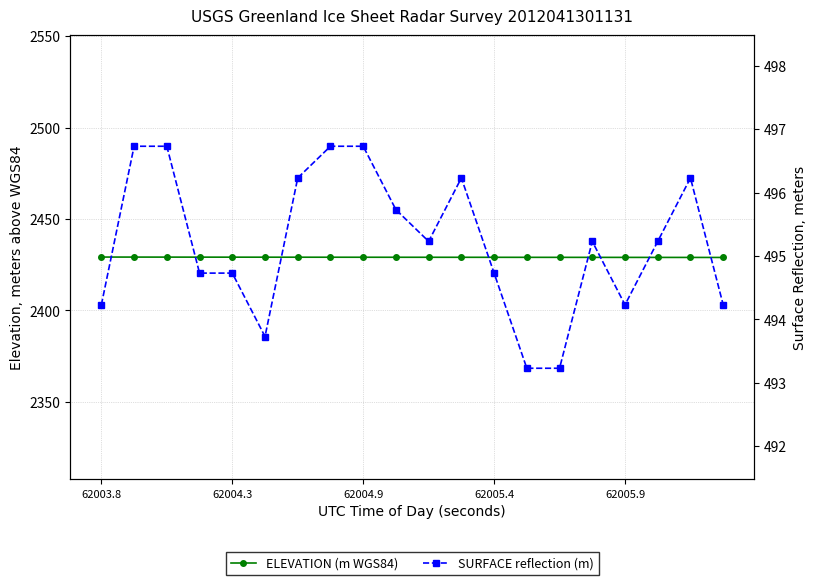

How many lines are shown in the chart?

2